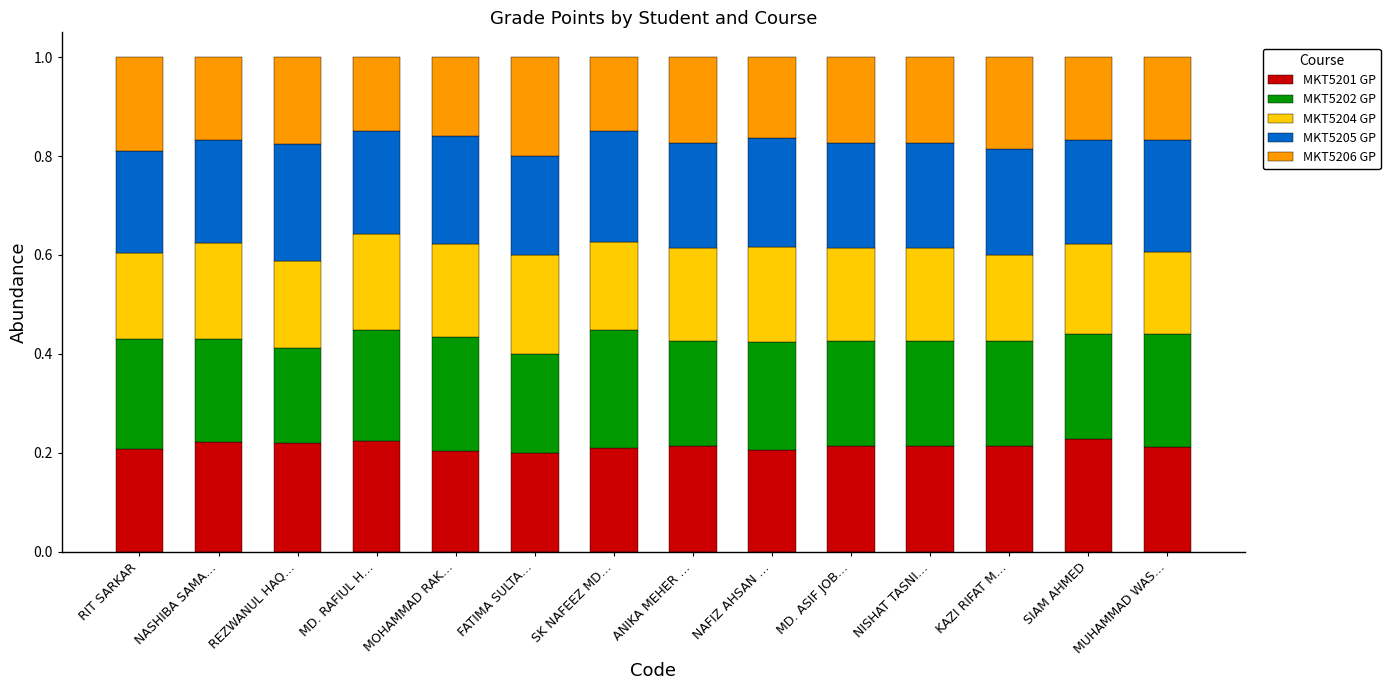

The value of MKT5201 GP at NISHAT TASNI… is 0.1. True or false?

False